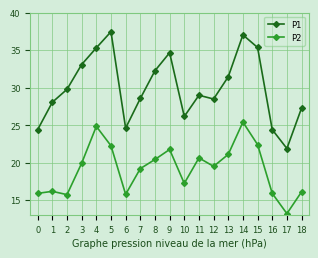

True or false: P1 and P2 intersect in this chart.

False